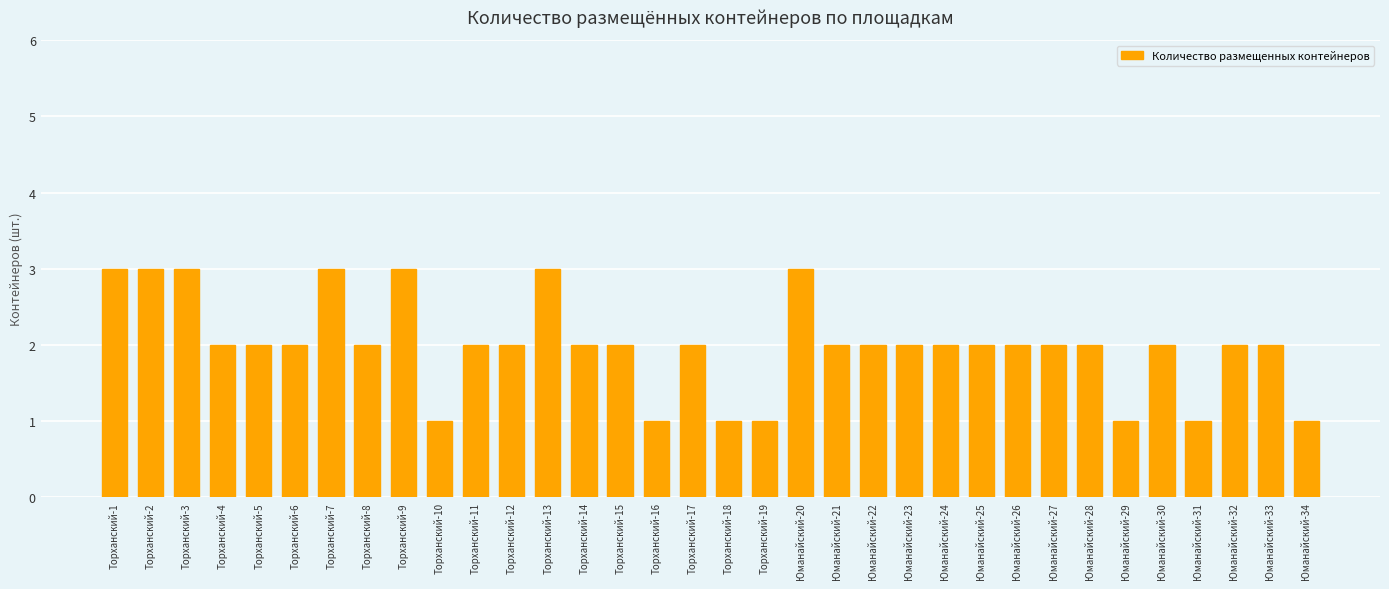

What is the sum of the values at Торханский-2 and Торханский-3?

6